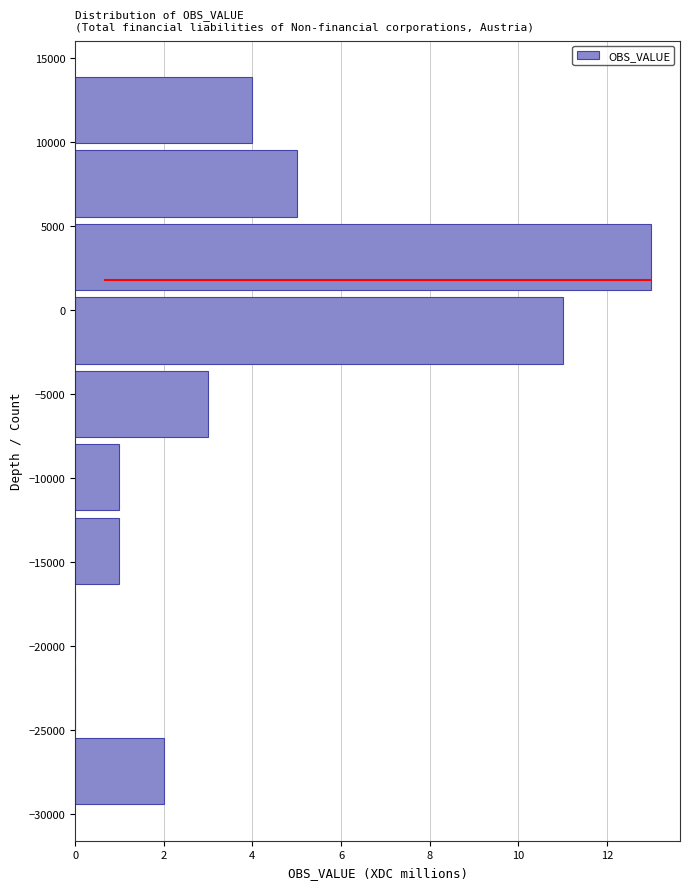

Reading bottom to top, list every bar in this chart as the range it spans on the y-axis followed by its length. Neither the bar edges nor the lengths are printed on the chart, so give them approximately, as read against the axes.

-29500 to -25500: 2
-25500 to -21000: 0
-21000 to -16500: 0
-16500 to -12000: 1
-12000 to -8000: 1
-8000 to -3500: 3
-3500 to 1000: 11
1000 to 5500: 13
5500 to 9500: 5
9500 to 14000: 4